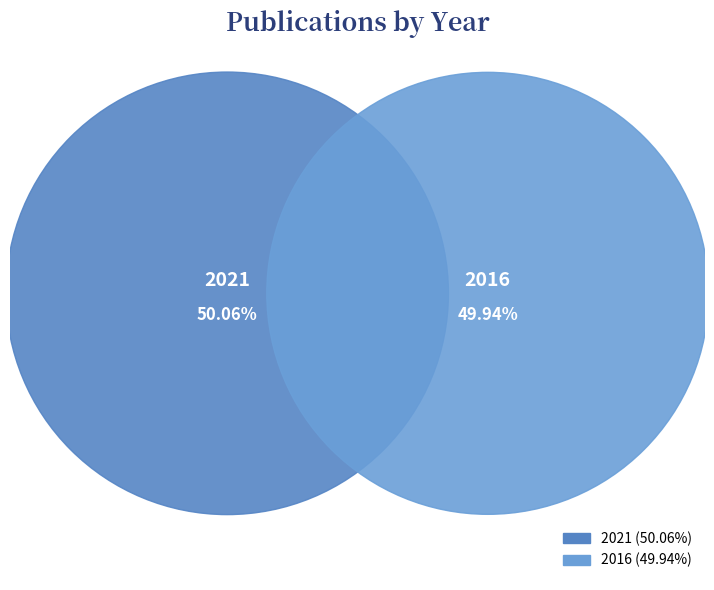

Which category has the biggest portion of the pie?

2021